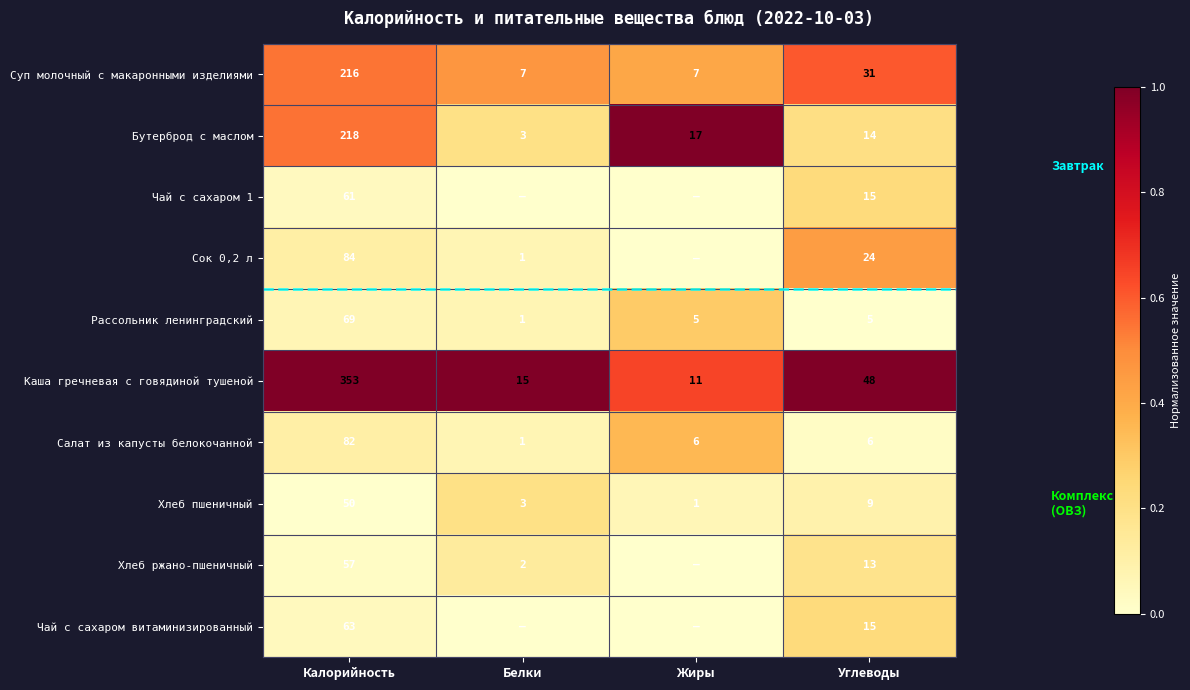

What is the sum of all Суп молочный с макаронными изделиями values?

261